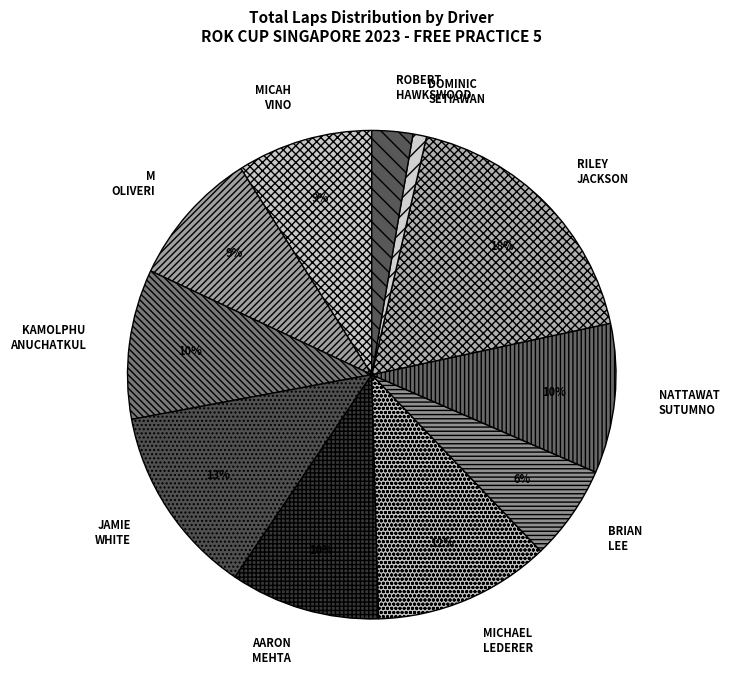

Which category has the smallest portion of the pie?

DOMINIC SETIAWAN